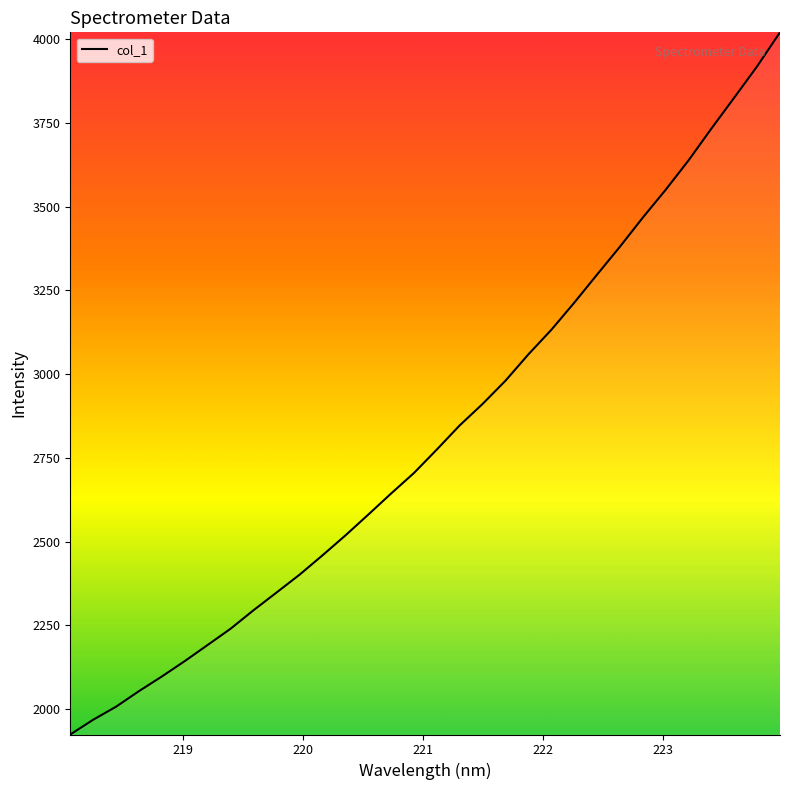

What is the maximum value shown in the chart?

4020.1